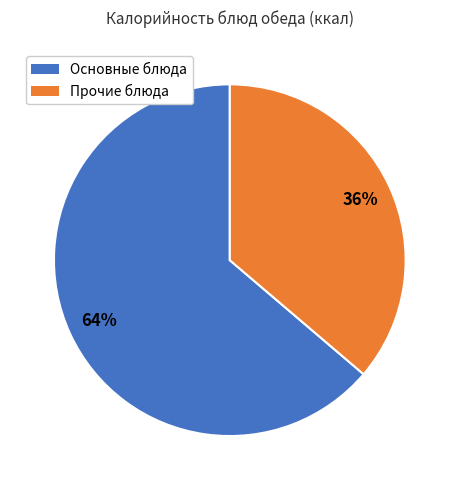

Is there a majority slice in this chart?

Yes